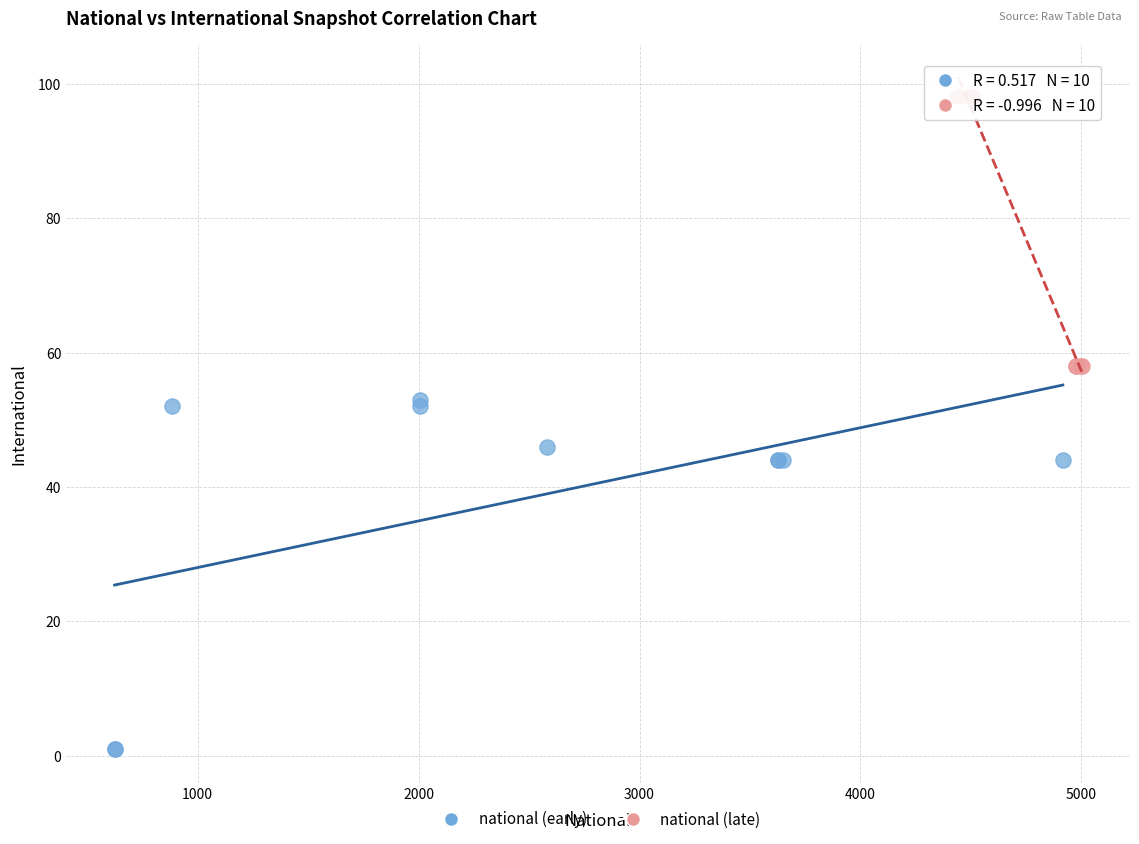

What are all the series names shown in the legend?

national (early), national (late)